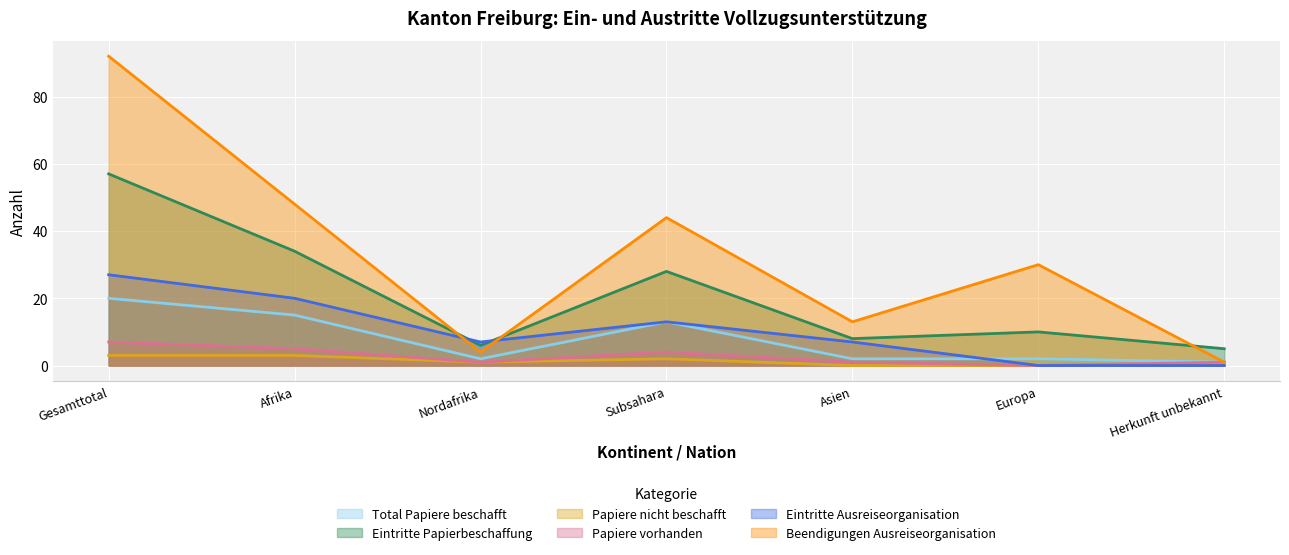

True or false: Papiere vorhanden and Papiere nicht beschafft intersect in this chart.

False